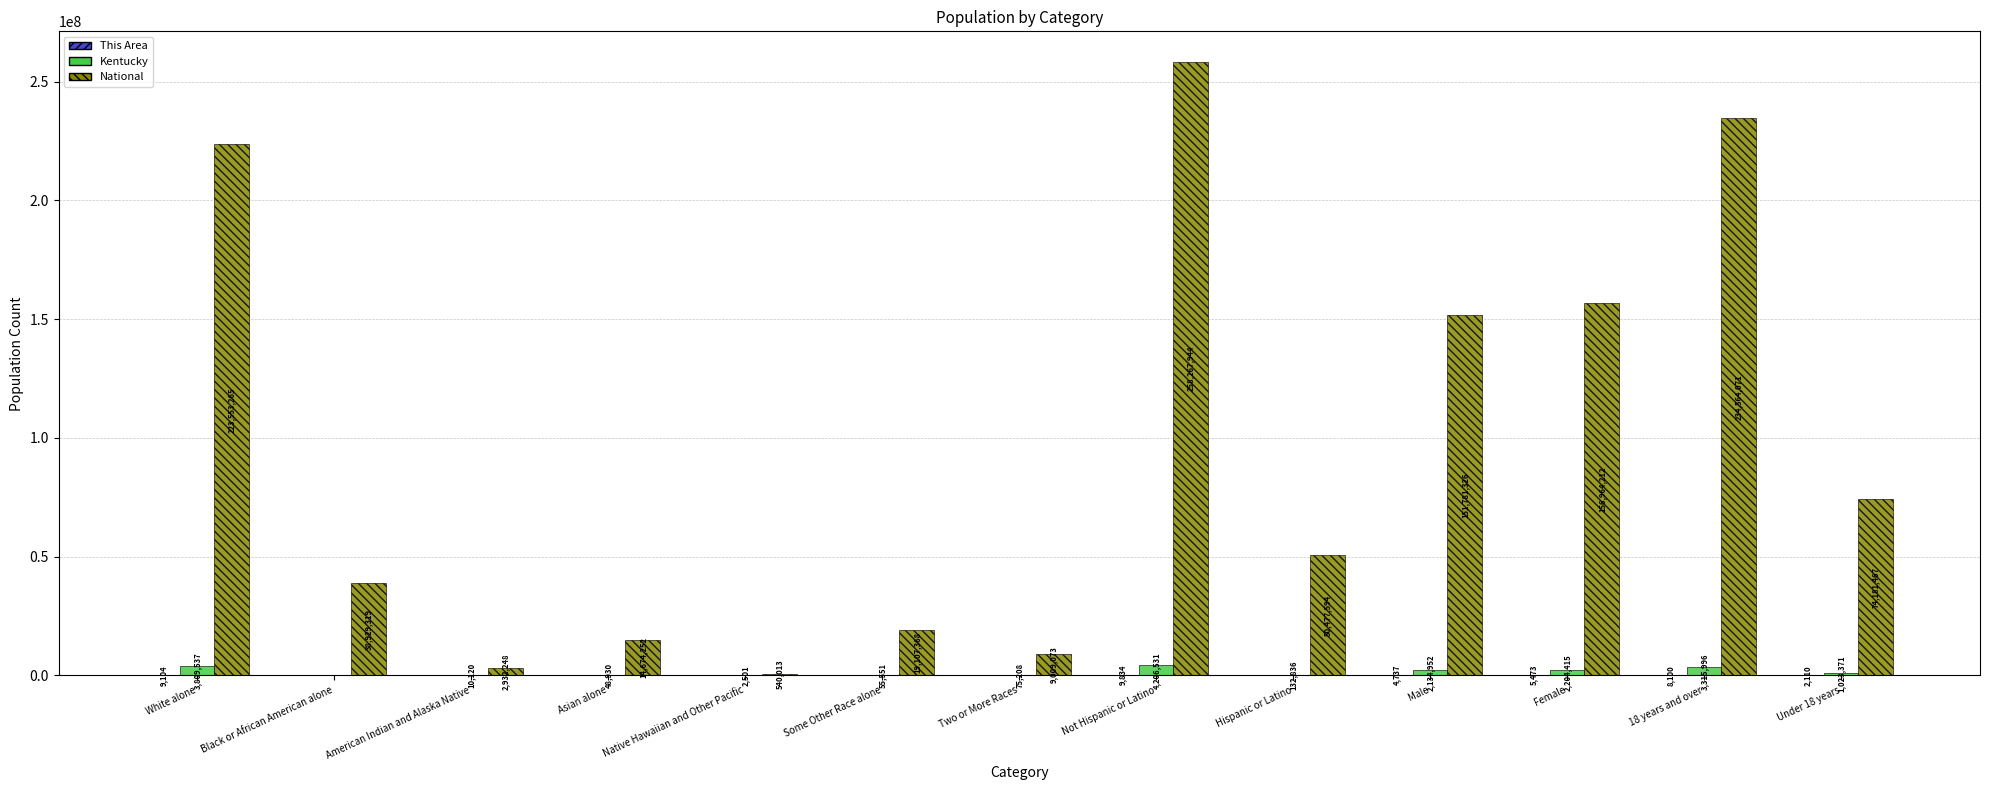

The National series shows 19107368 at Some Other Race alone. True or false?

True